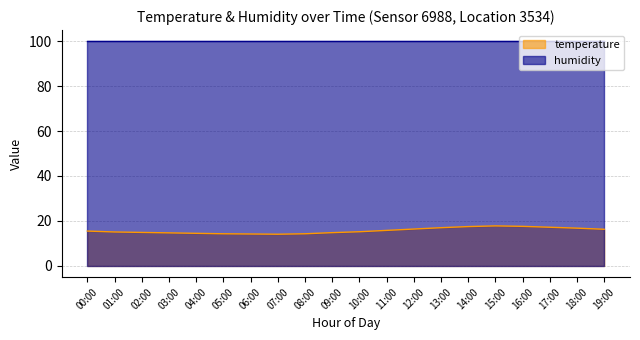

What is the sum of all values?

314.0